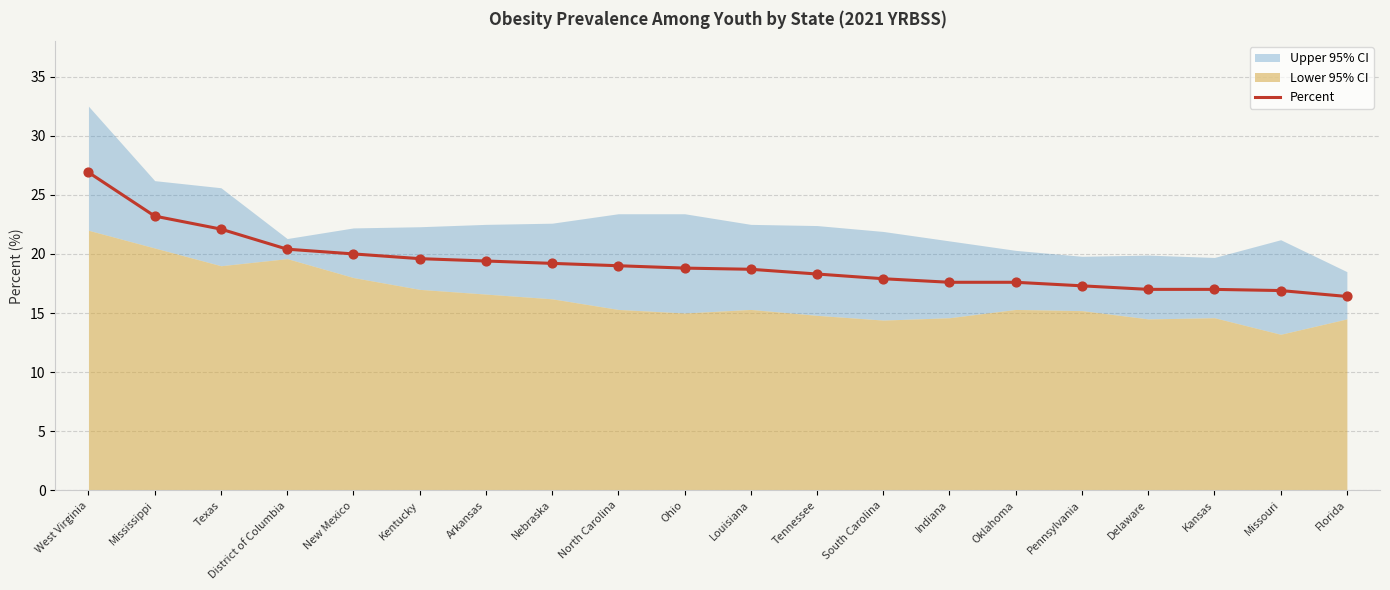

What is the change in value from Missouri to Florida?

-0.5